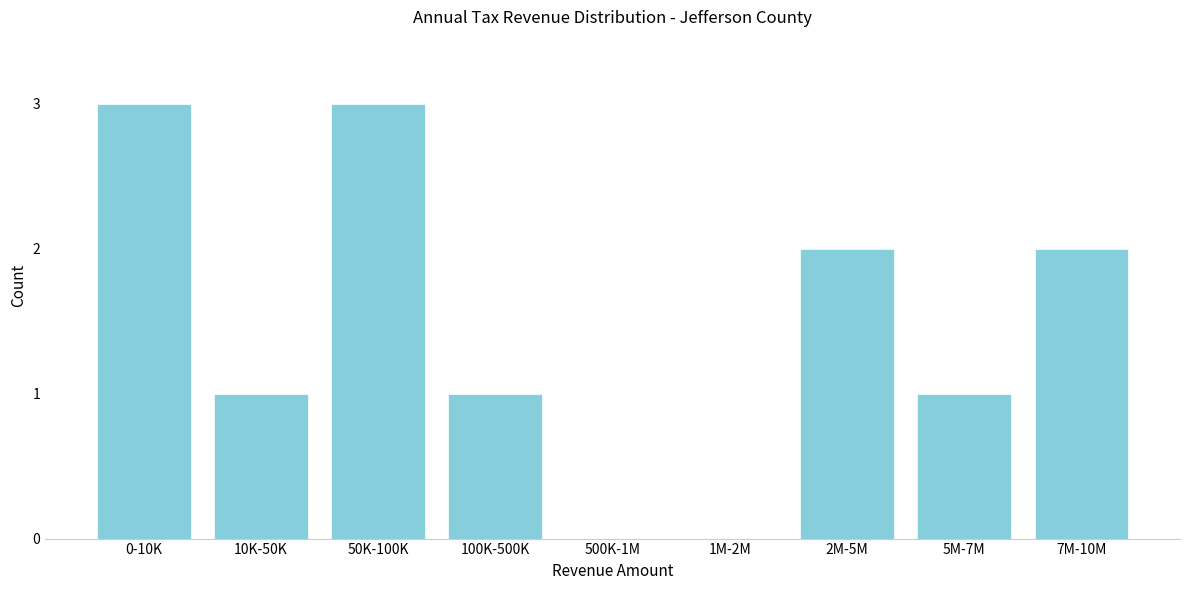

Reading right to left, transcribe all the data shown in this chart.

7M-10M=2	5M-7M=1	2M-5M=2	1M-2M=0	500K-1M=0	100K-500K=1	50K-100K=3	10K-50K=1	0-10K=3